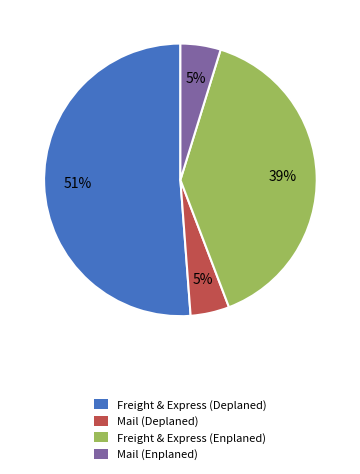

Is it true that Mail (Enplaned) is 5% of the pie?

True